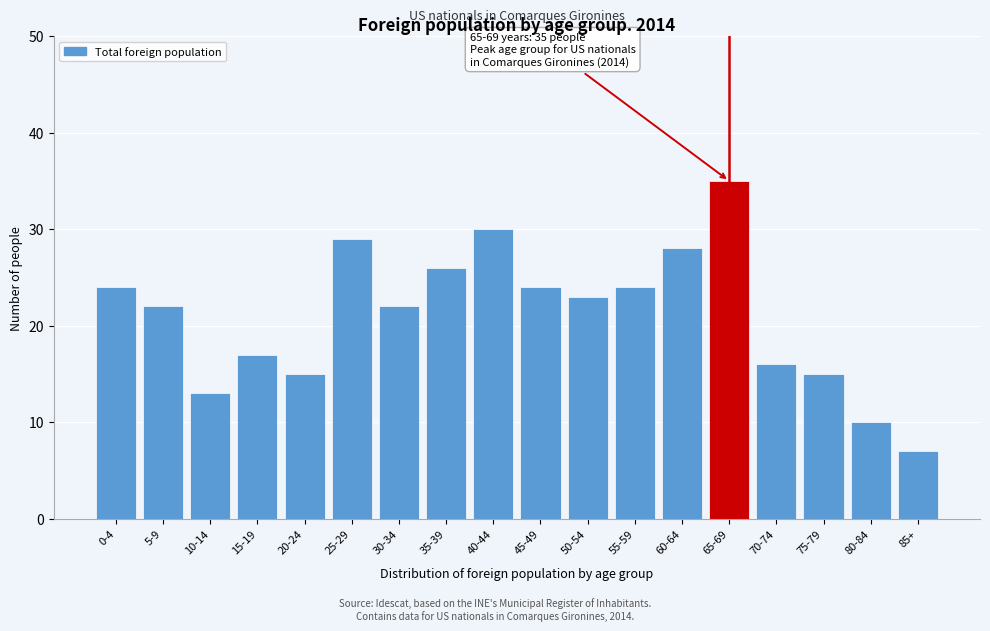

Reading right to left, what are all the values shown in this chart?

85+=7	80-84=10	75-79=15	70-74=16	65-69=35	60-64=28	55-59=24	50-54=23	45-49=24	40-44=30	35-39=26	30-34=22	25-29=29	20-24=15	15-19=17	10-14=13	5-9=22	0-4=24